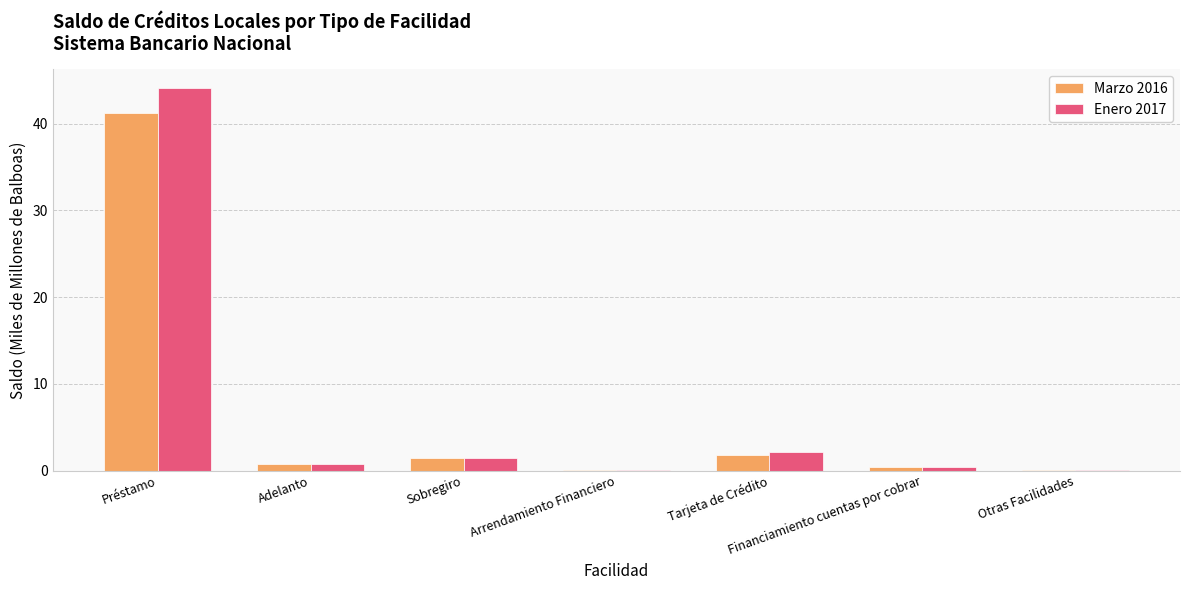

Is it true that Enero 2017 equals 25.0 at Préstamo?

False